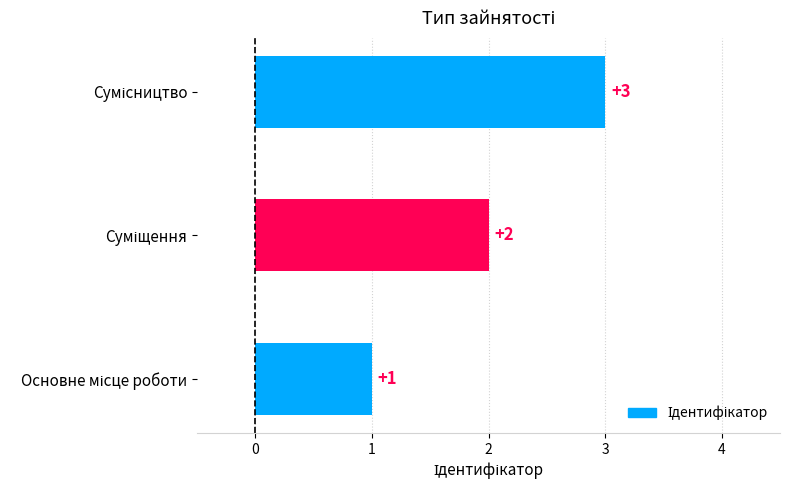

What is the sum of all values?

6